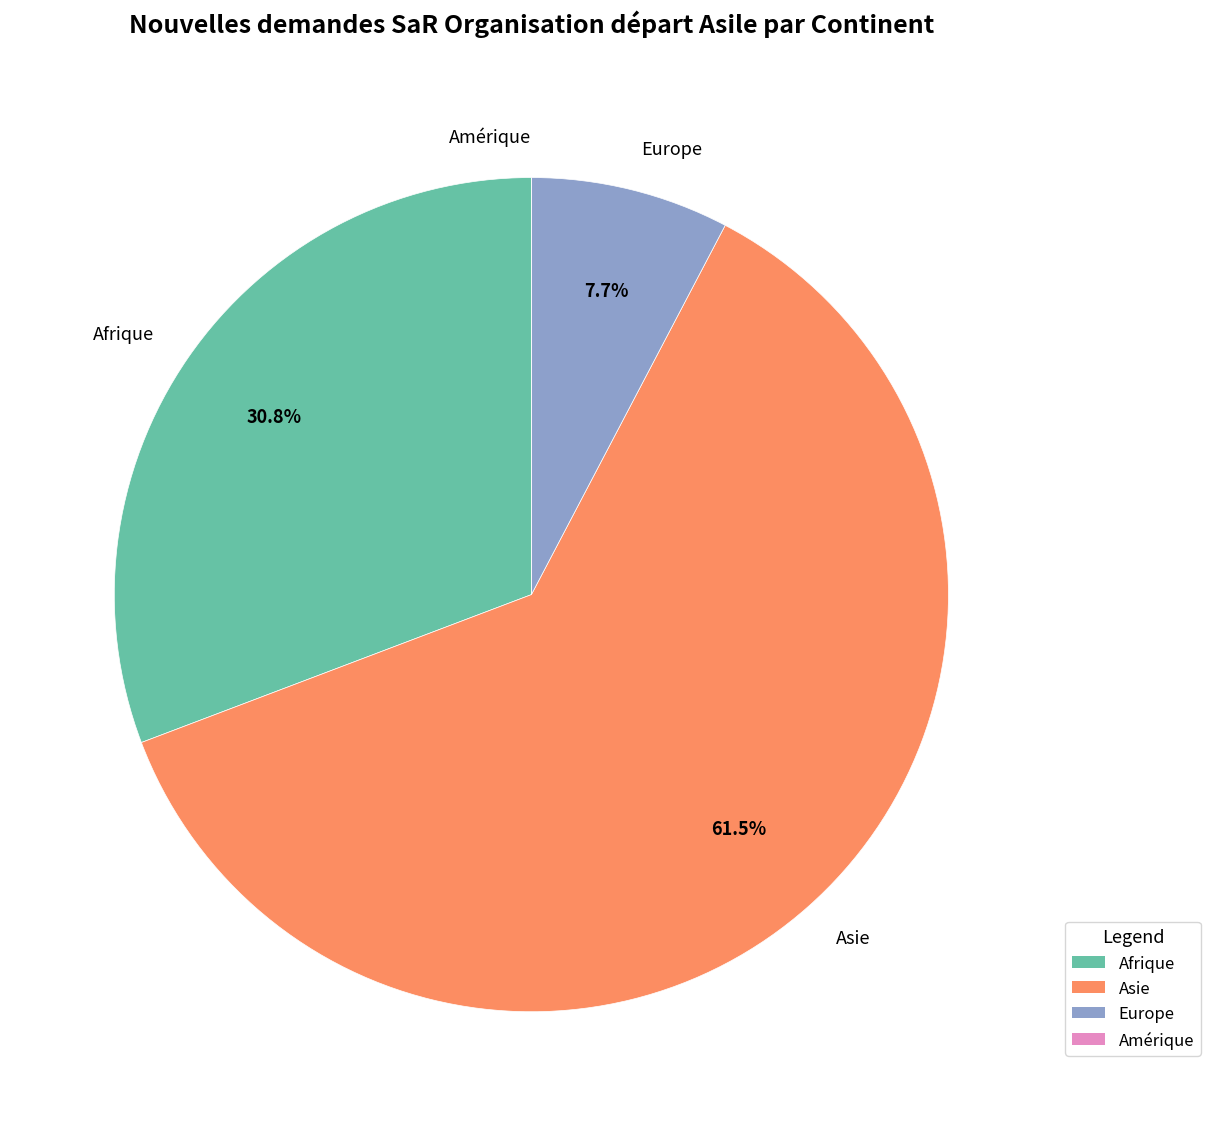

To the nearest percent, what is the average slice percentage?

25%